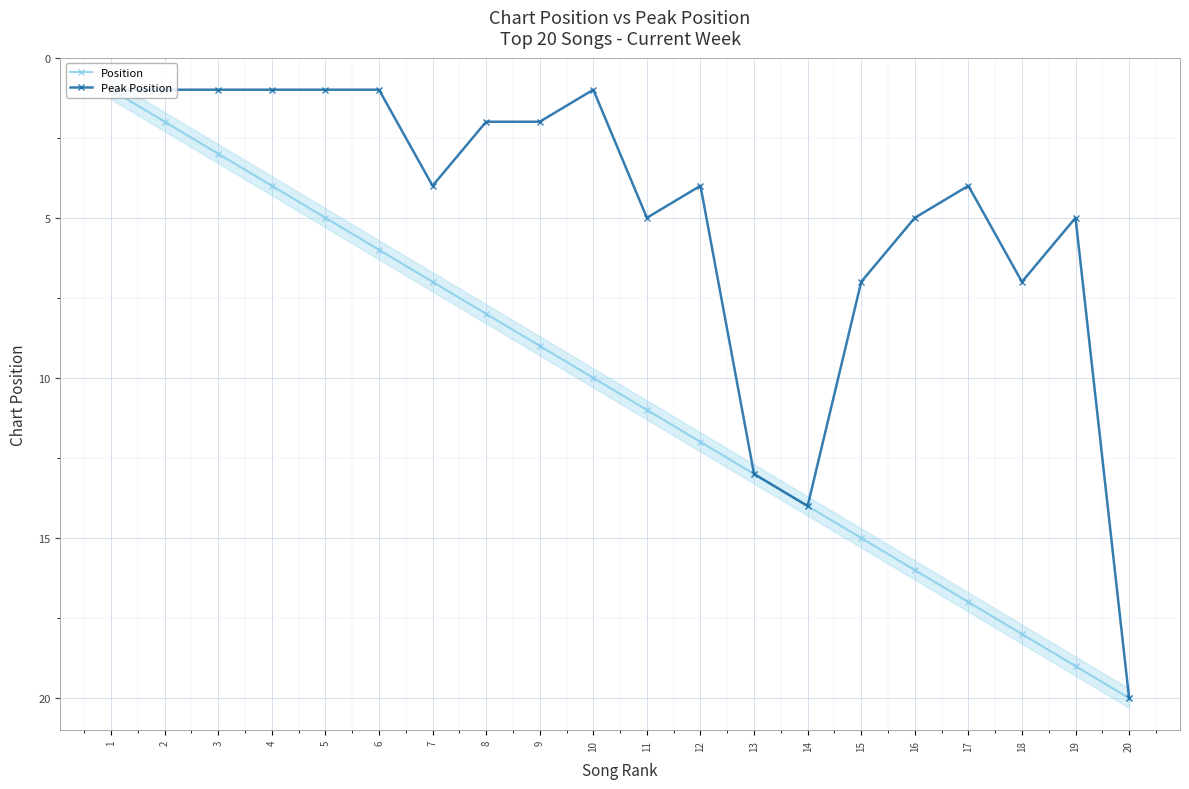

True or false: Peak Position and Position cross at least once.

False